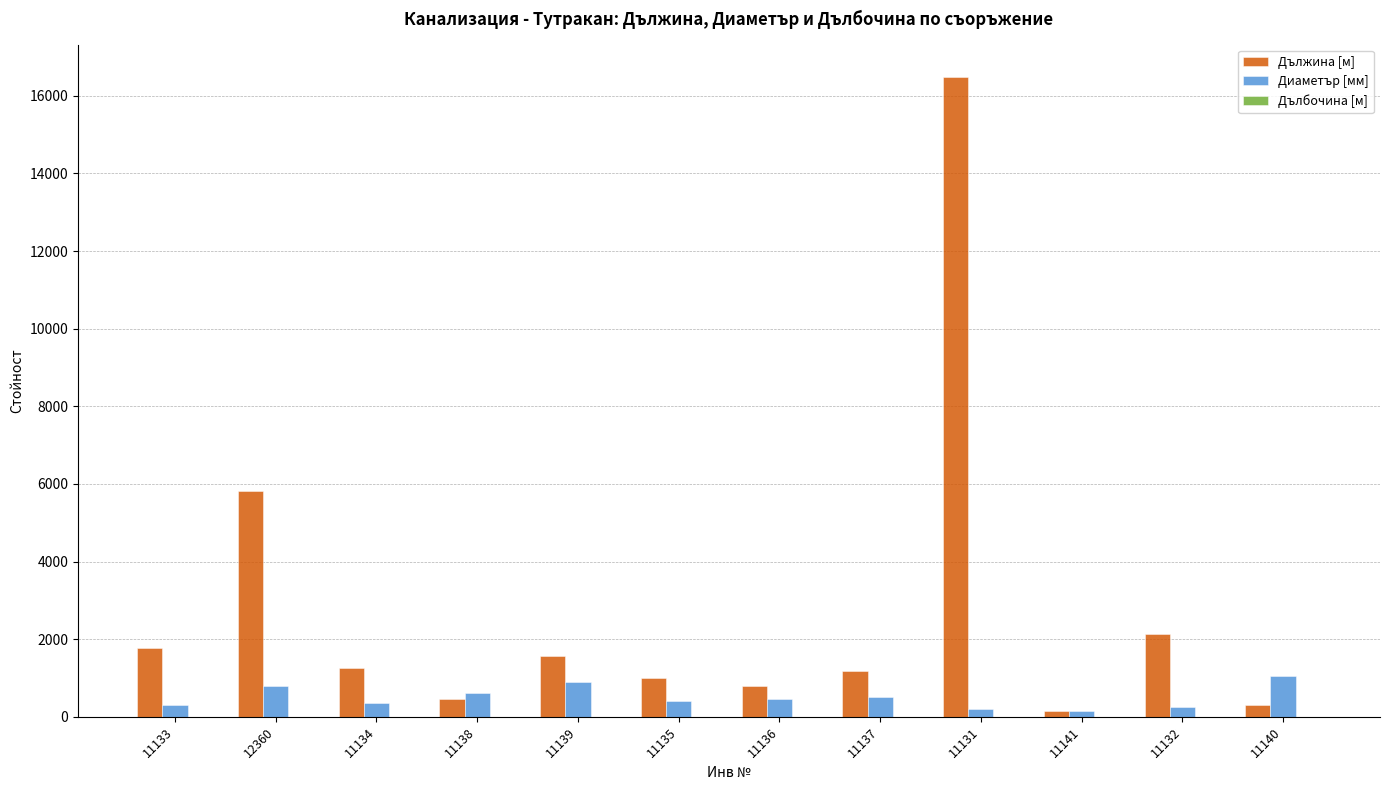

True or false: Диаметър [мм] has a value of 500.0 at 11137.

True